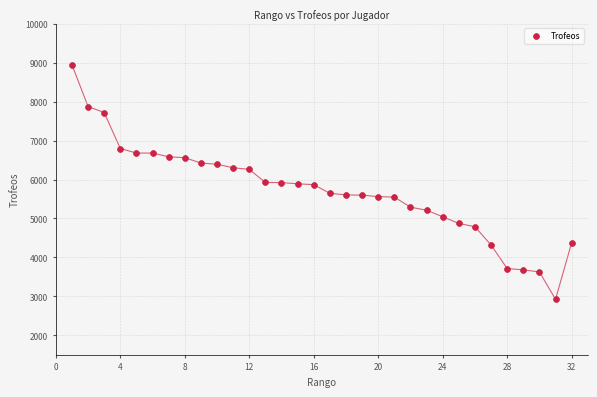

What is the range of Y values (max minus min)?

6022